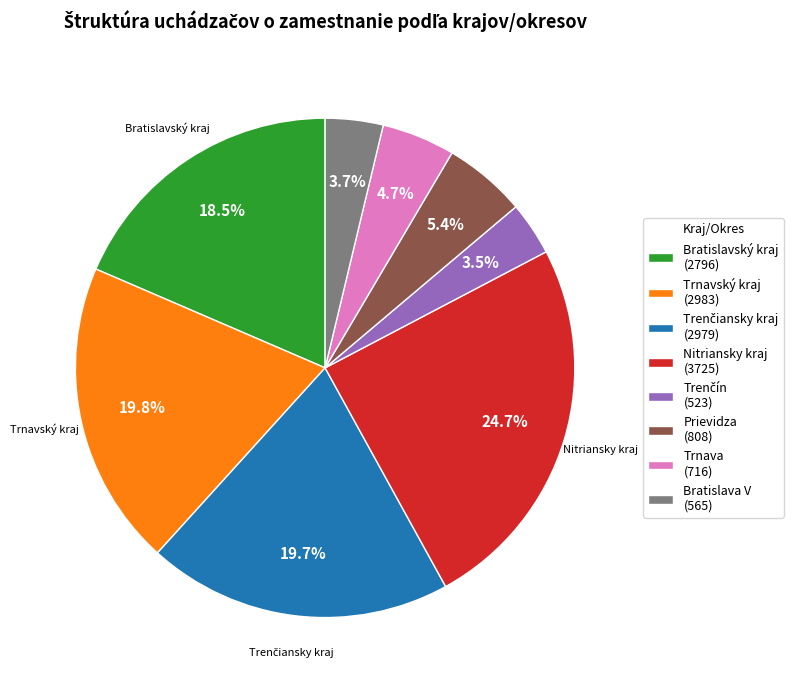

Between Bratislava V (565) and Trnavský kraj (2983), which is larger?

Trnavský kraj (2983)